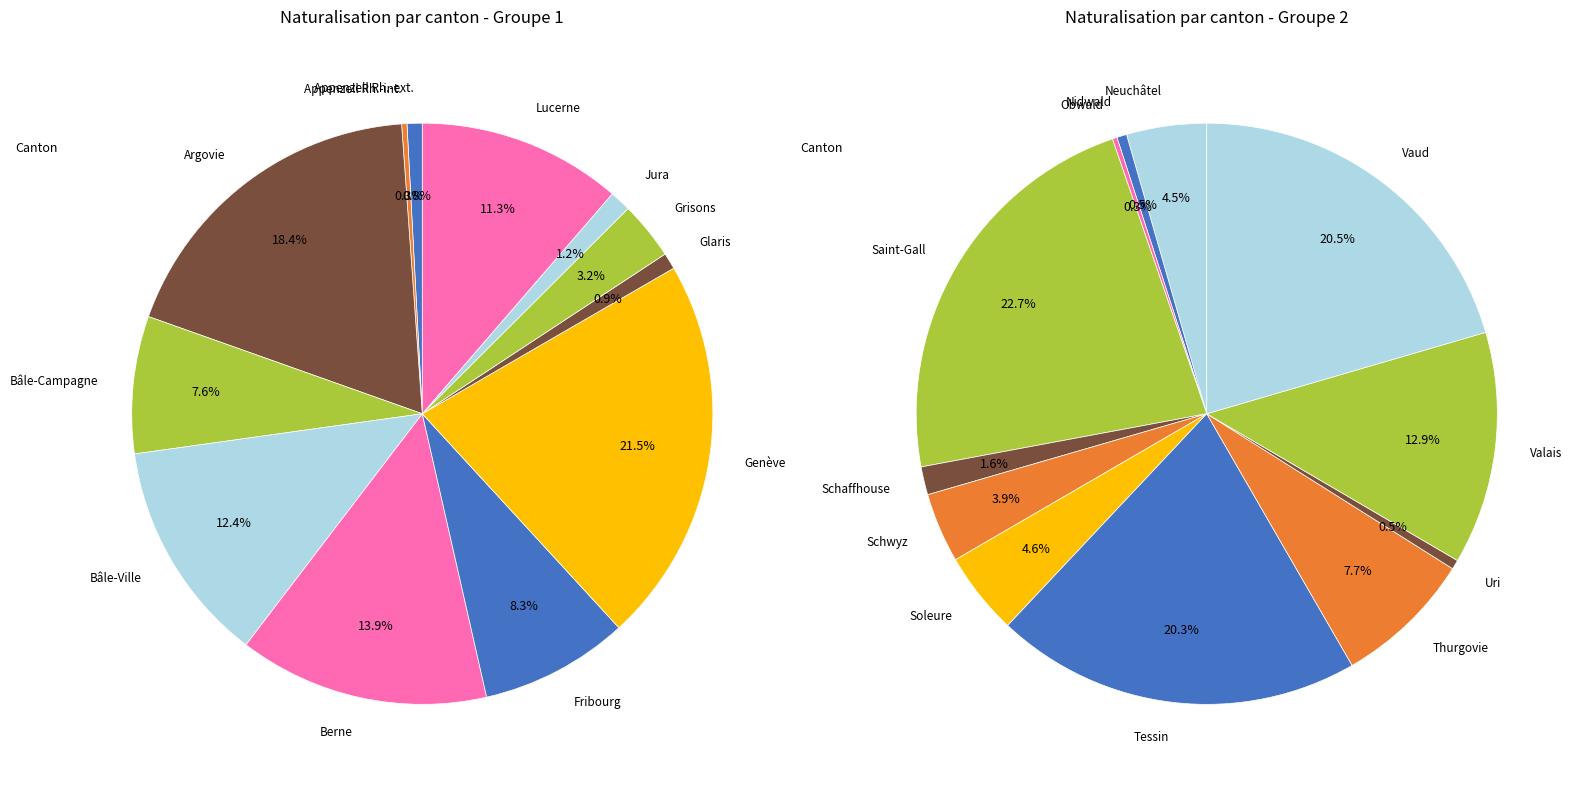

To the nearest percent, what portion does Argovie represent?

18%